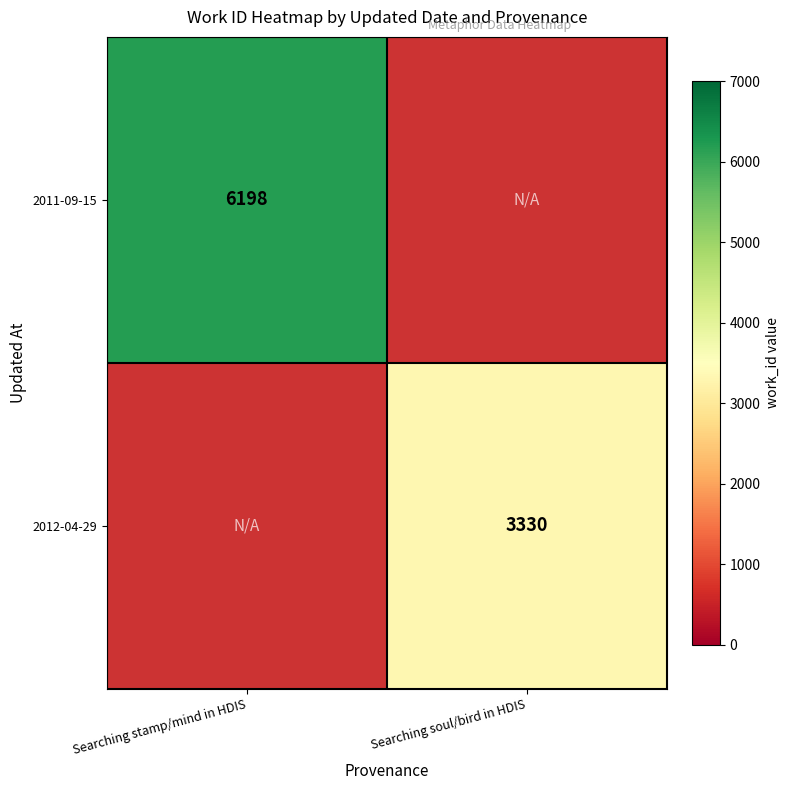

What is the smallest value displayed?

3330.0